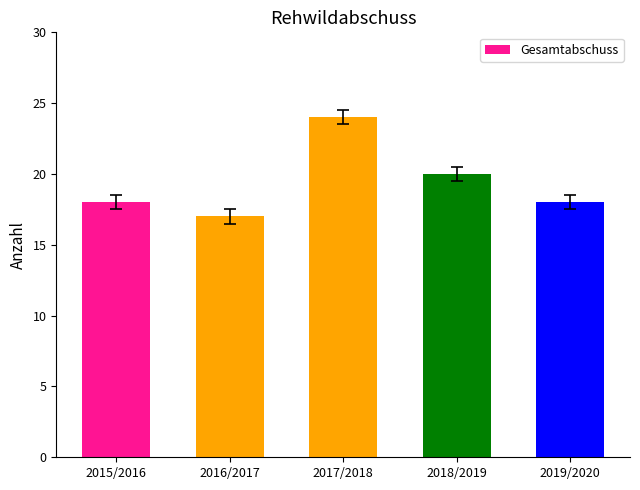

Count the number of categories in the chart.

5